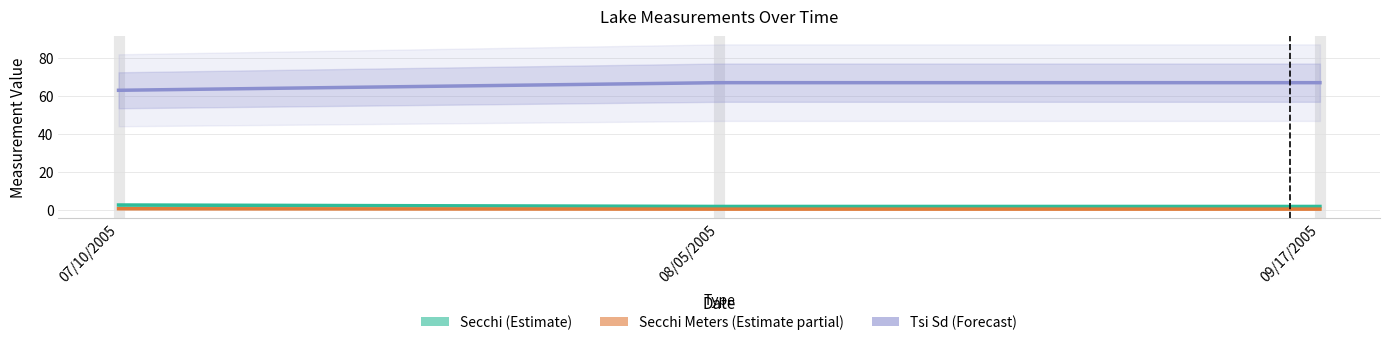

Between 09/17/2005 and 08/05/2005, which is larger?

09/17/2005